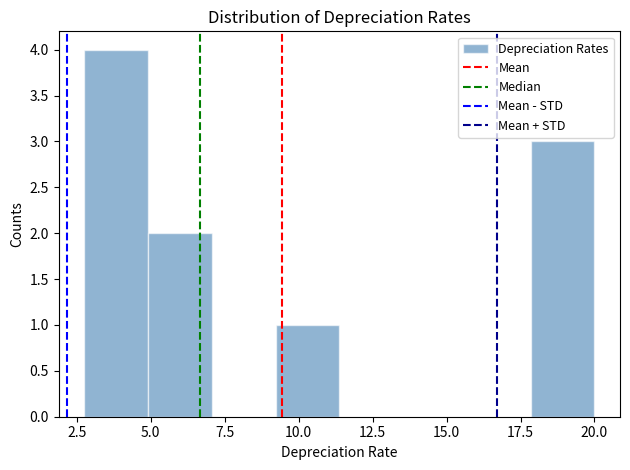

What is the height of the bar covering 9.0 to 11.5 on the x-axis? Neither the bar edges nor the heights are printed on the chart, so give them approximately, as read against the axes.

1